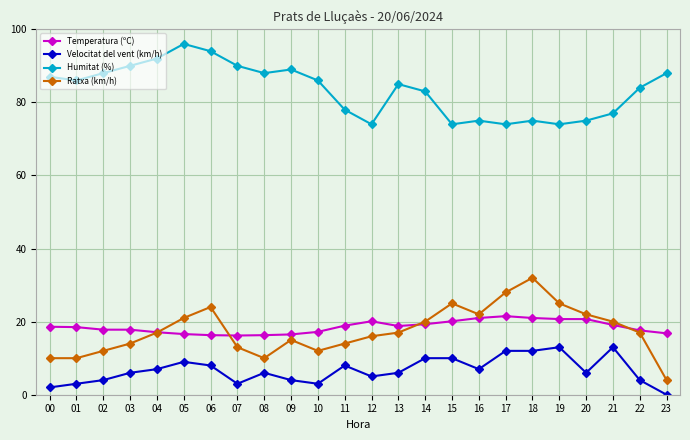

What is the total value across all series at 07?

122.2